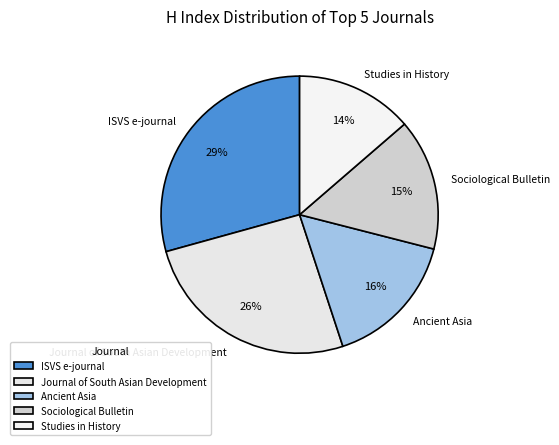

Does any single category account for the majority?

No